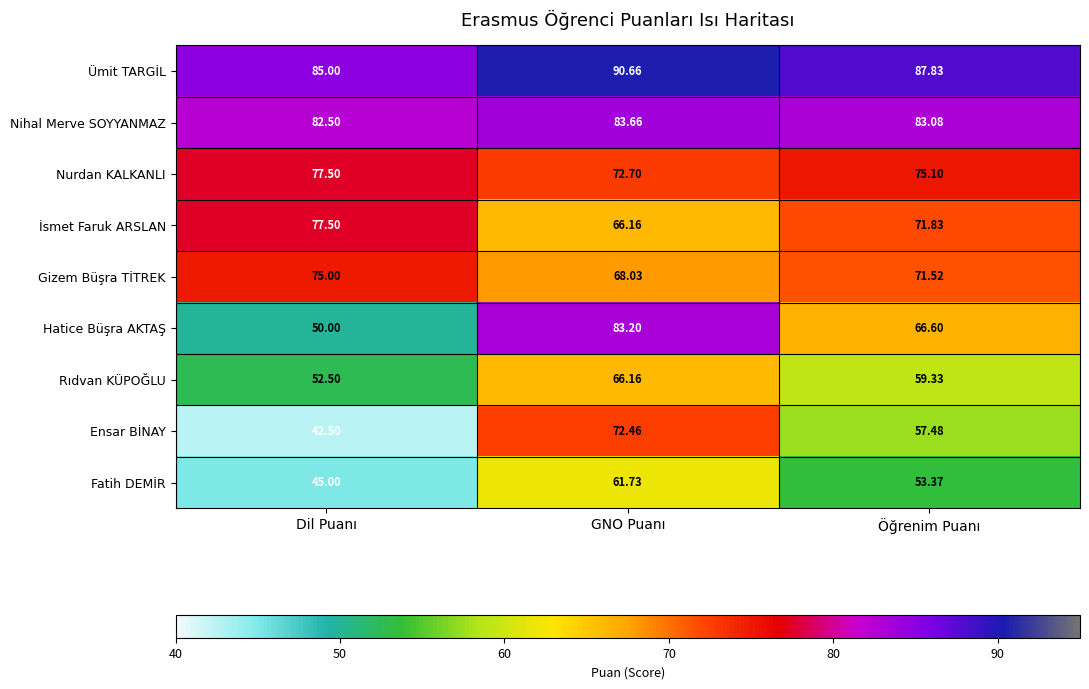

Between GNO Puanı and Öğrenim Puanı, which series saw the biggest shift?

Hatice Büşra AKTAŞ